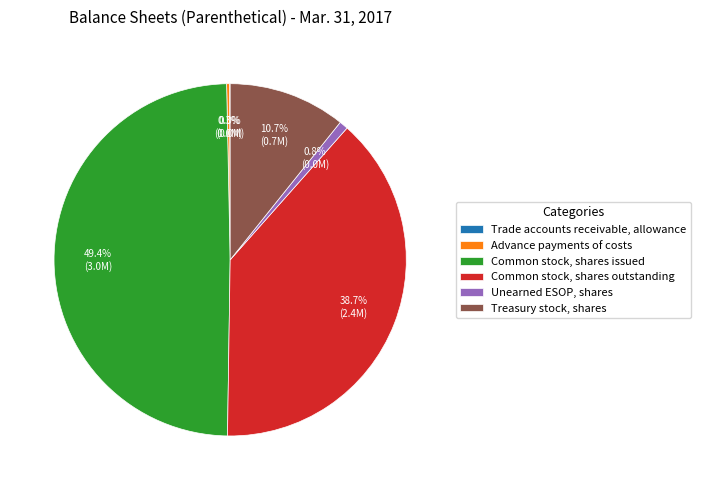

To the nearest percent, what percentage of the pie is Common stock, shares issued?

49%